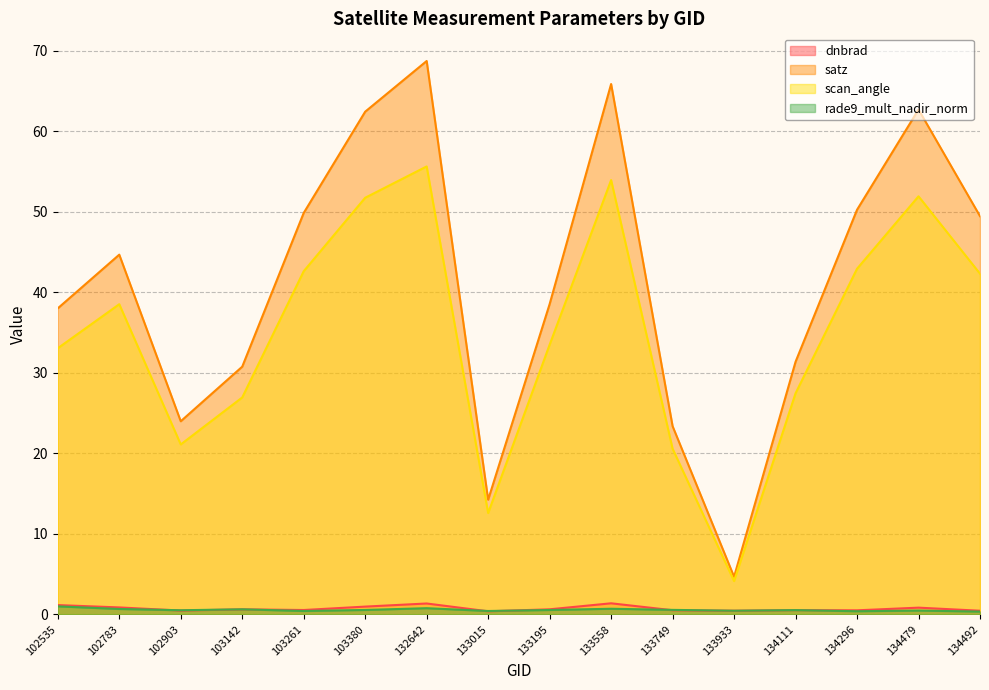

Reading right to left, transcribe all the data shown in this chart.

dnbrad: 0.4	0.8	0.5	0.5	0.4	0.5	1.4	0.6	0.4	1.3	1.0	0.5	0.6	0.5	0.9	1.1
satz: 49.4	62.7	50.2	31.4	4.7	23.4	65.9	38.5	14.2	68.7	62.4	49.8	30.8	24.0	44.7	38.0
scan_angle: 42.3	51.9	42.9	27.4	4.1	20.6	53.9	33.5	12.6	55.6	51.7	42.6	26.9	21.1	38.5	33.0
rade9_mult_nadir_norm: 0.3	0.5	0.4	0.5	0.4	0.5	0.7	0.5	0.4	0.8	0.5	0.4	0.6	0.5	0.7	1.0